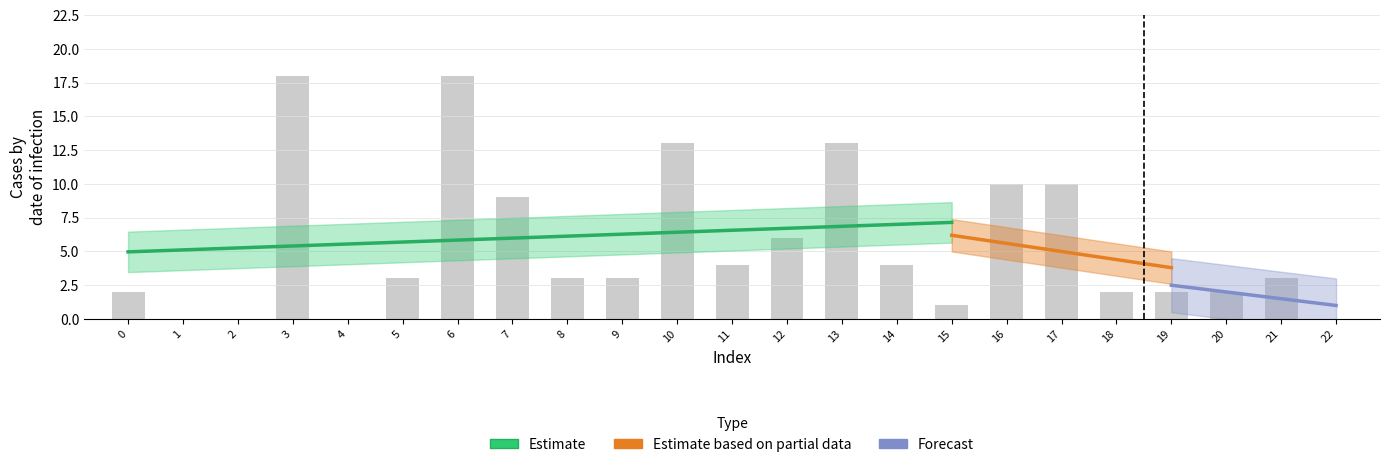

Where does the data first go above 3?

3